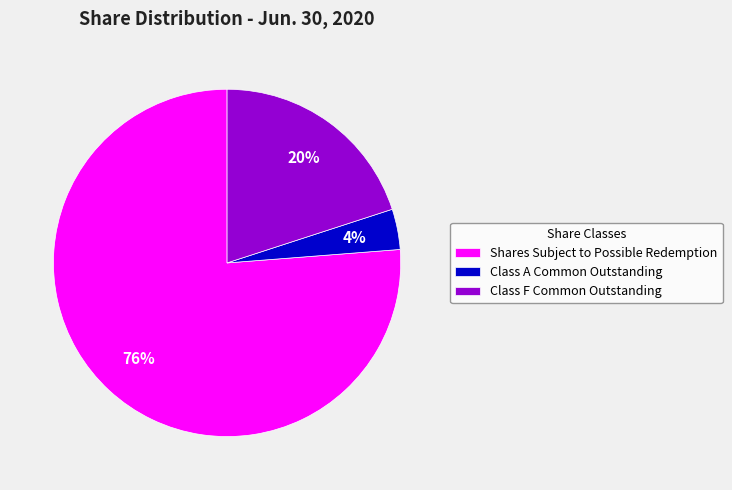

How many segments does this pie chart have?

3